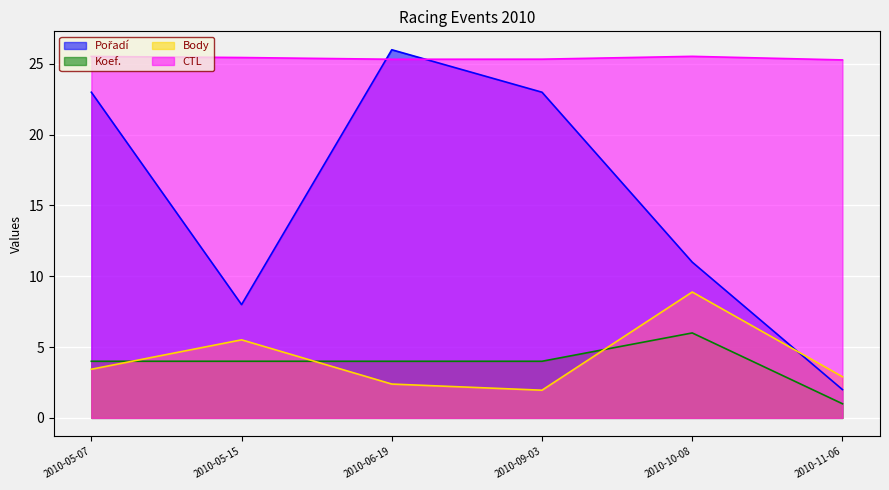

What value does the CTL series have at 2010-09-03?

25.3